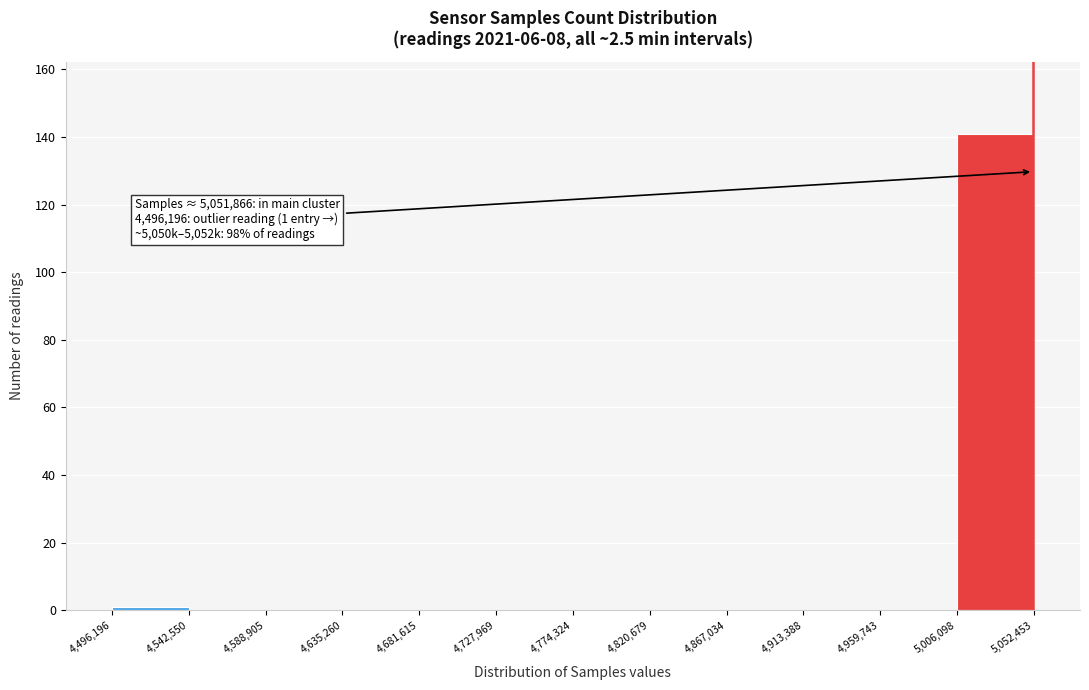

Over which range of the x-axis is the bar tallest?

5,006,098 to 5,052,453